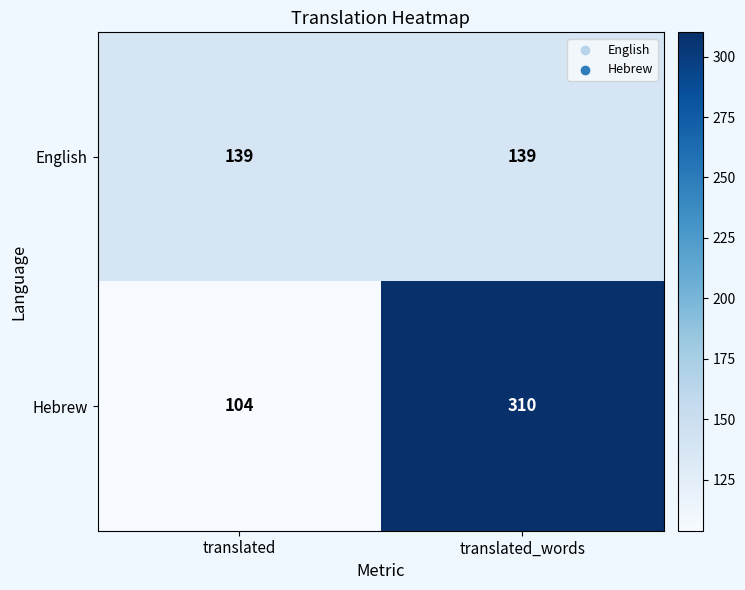

Reading right to left, list all the values displayed in this chart.

English: translated_words=139	translated=139
Hebrew: translated_words=310	translated=104